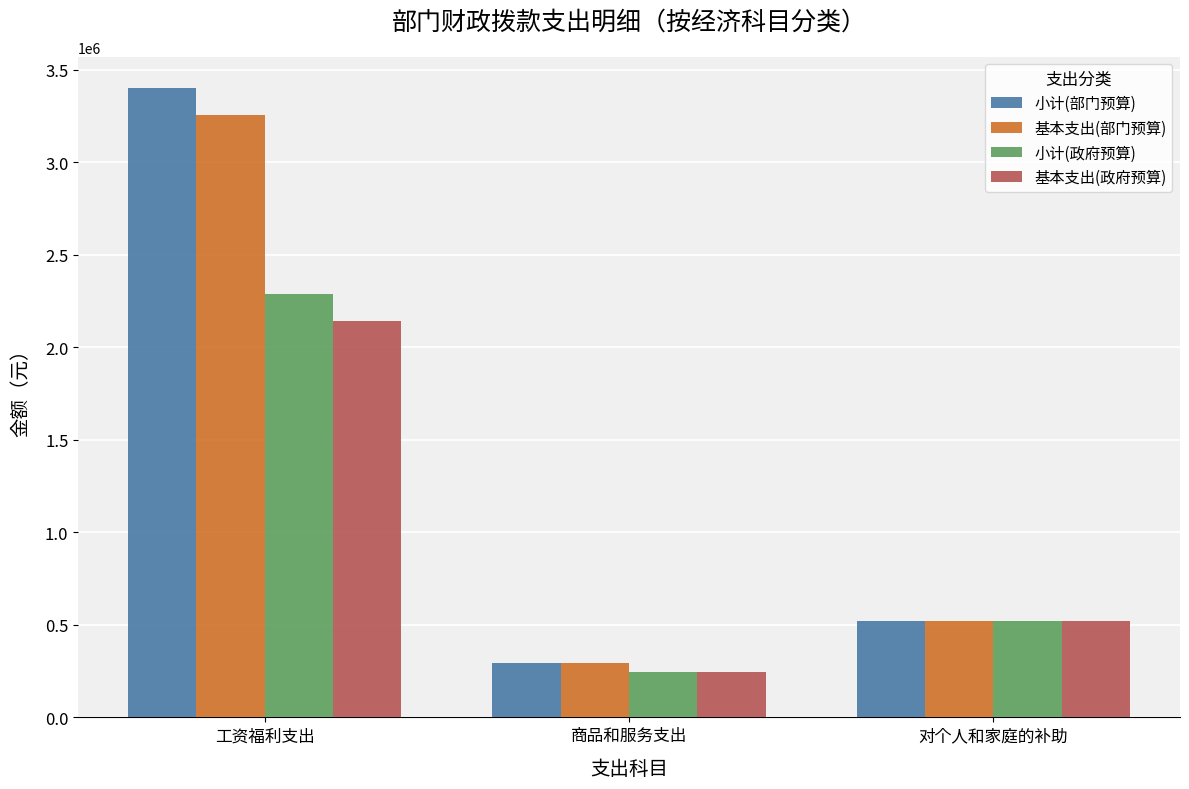

What is the approximate value of 基本支出(政府预算) at 工资福利支出?

2144147.7